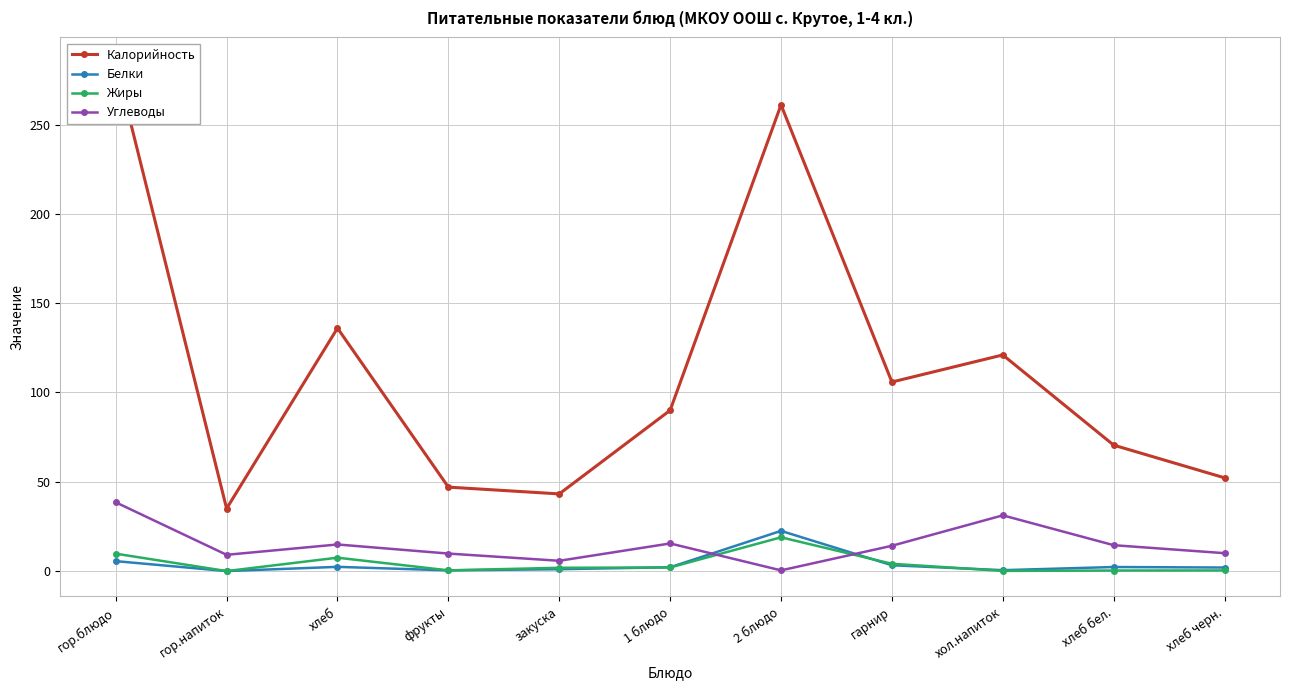

Where is the first local maximum for Калорийность?

хлеб